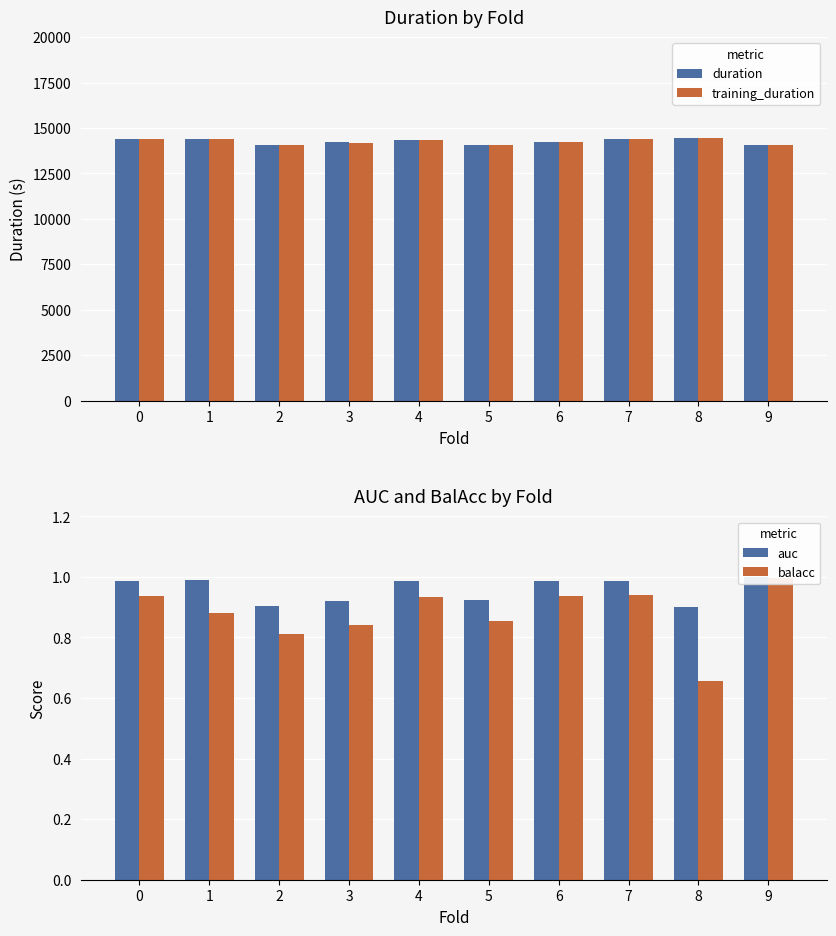

How many bars are there in total?

40